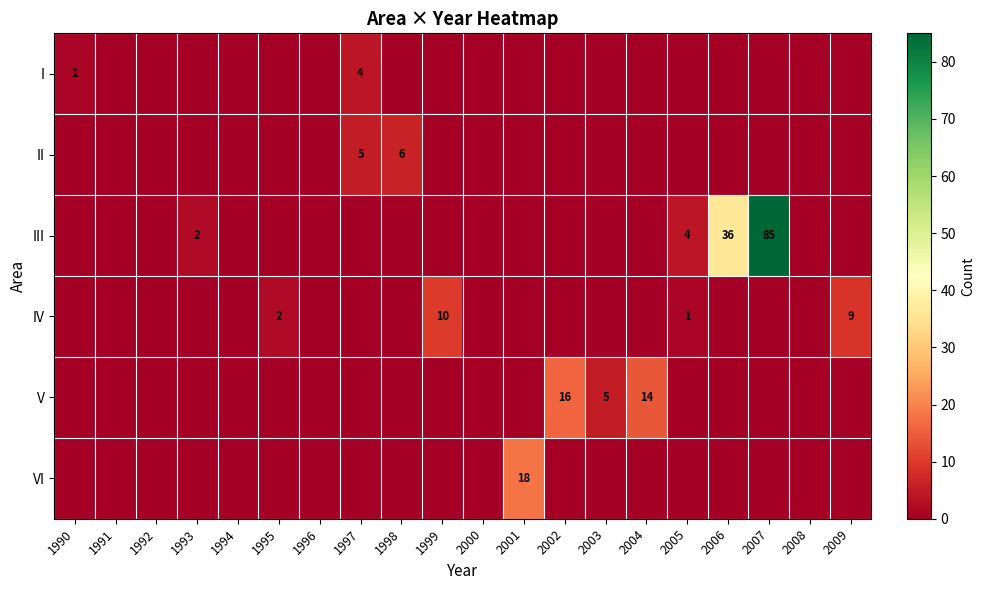

The value of IV at 2005 is 1. True or false?

True